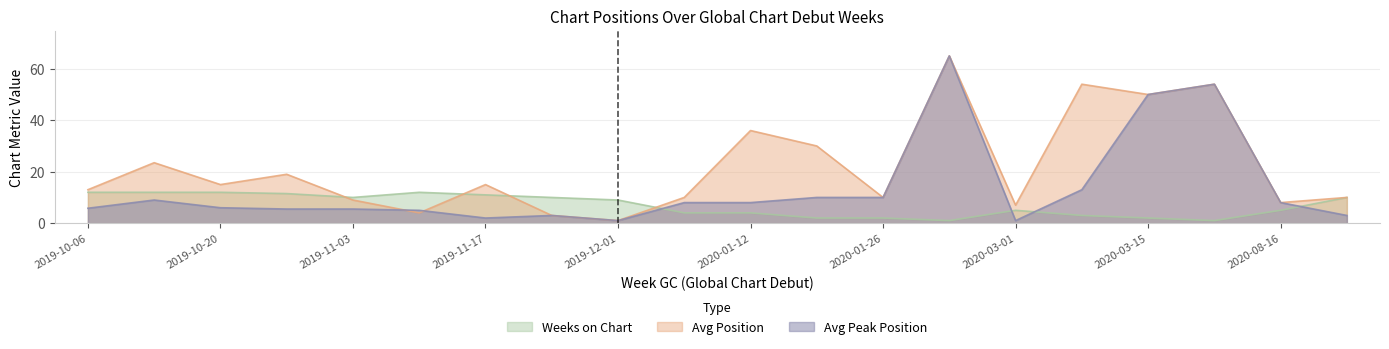

What is the total value across all series at 2019-11-17?

28.0